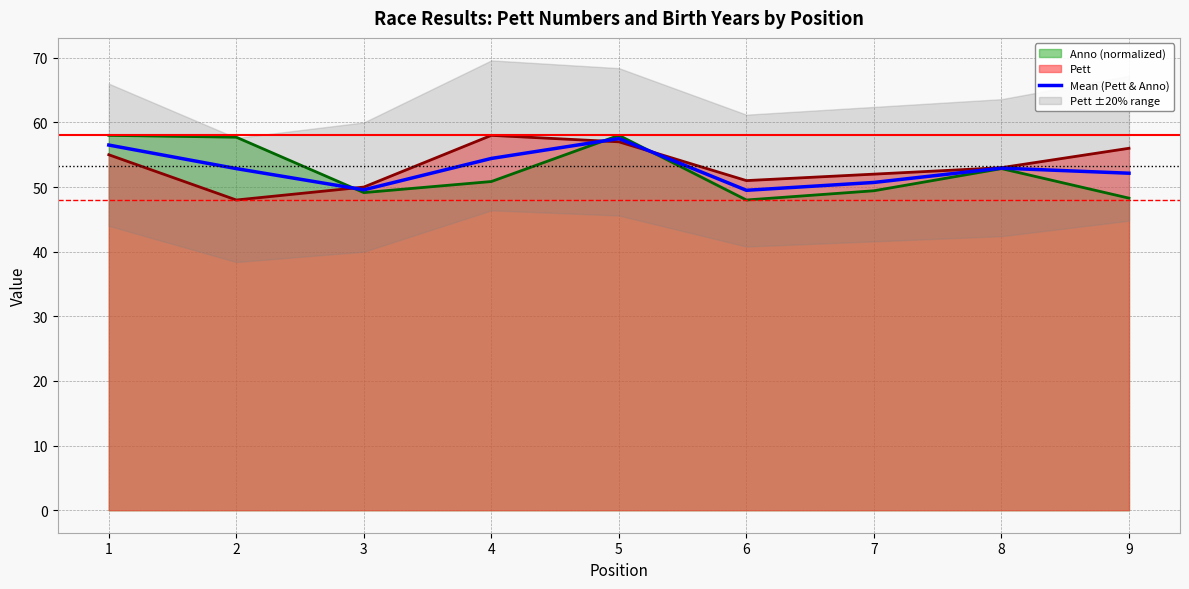

At which category does the data reach its first local peak?

5